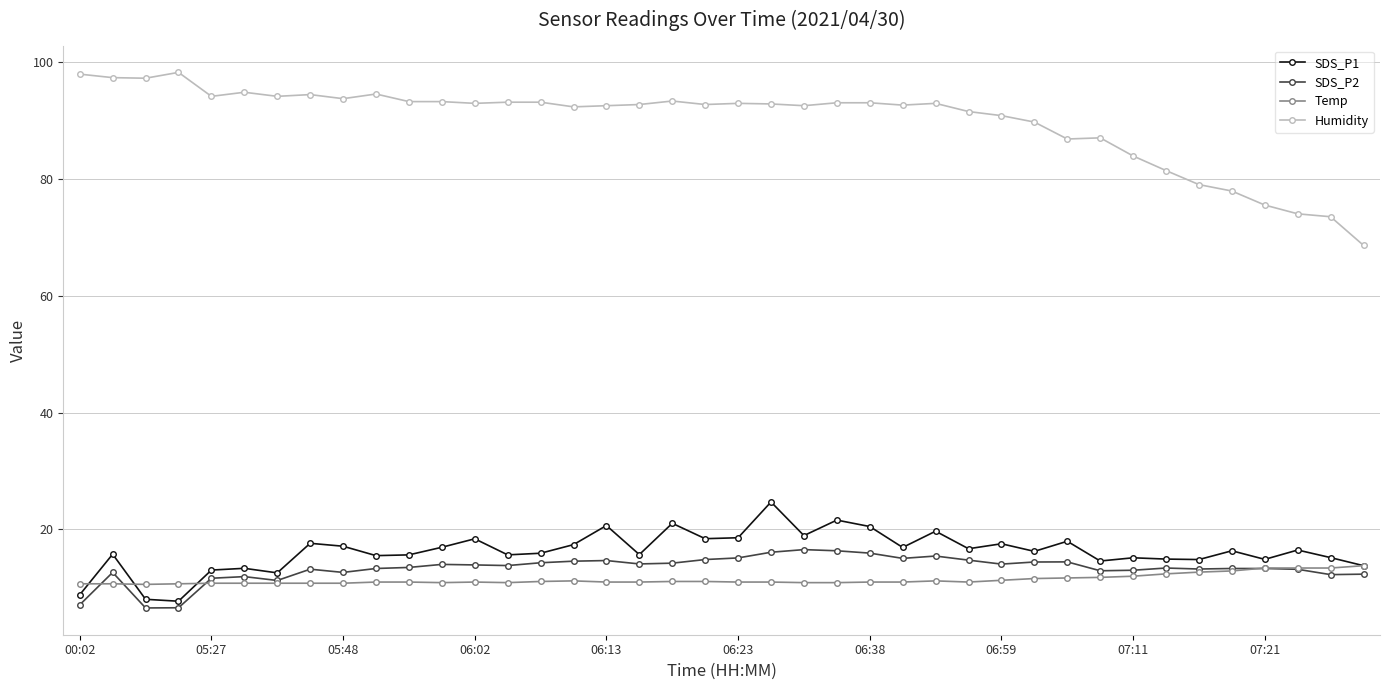

What is the minimum value shown in the chart?

6.6